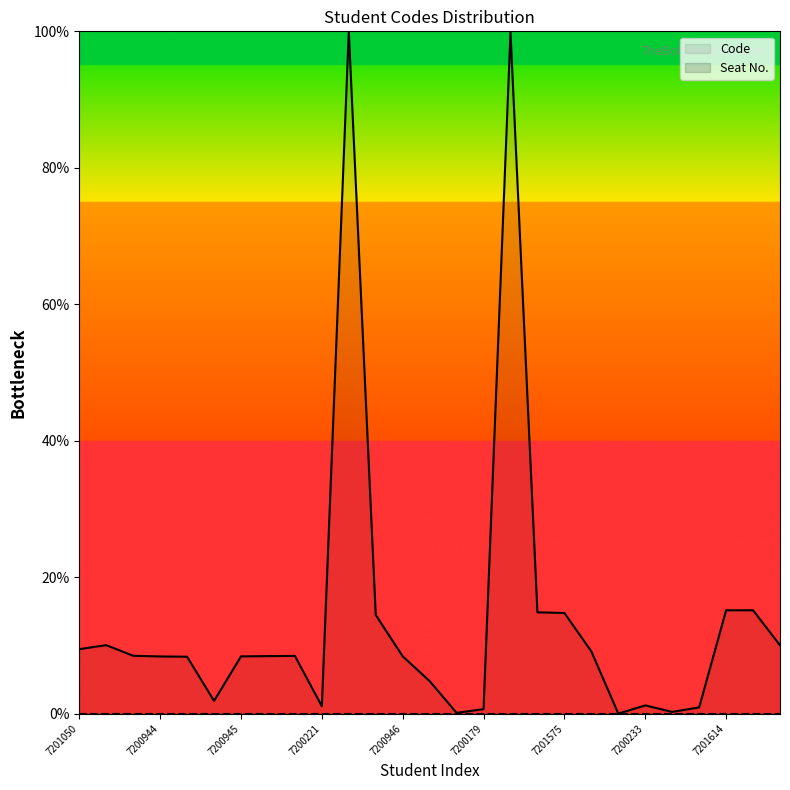

What is the maximum value shown in the chart?

100.0